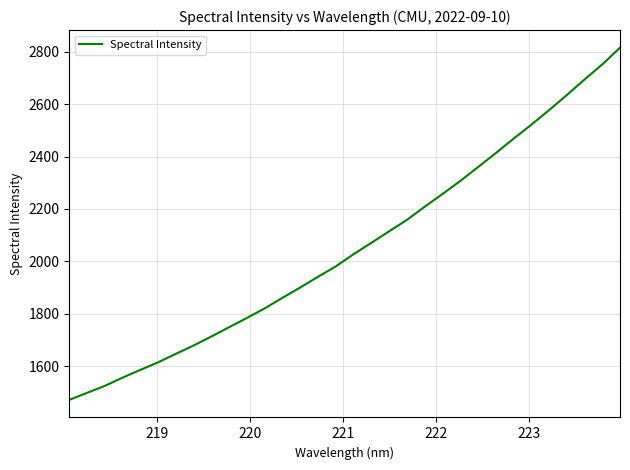

What is the greatest value displayed?

2815.5